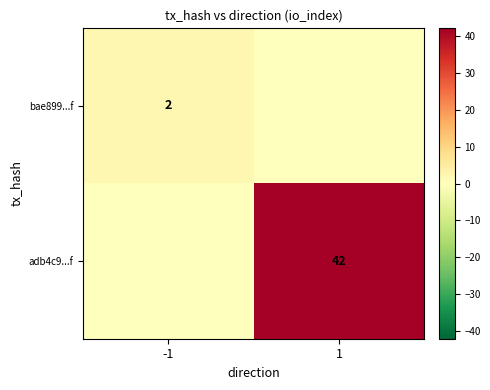

Is the value of adb4c9...f at 1 greater than the value of bae899...f at -1?

Yes